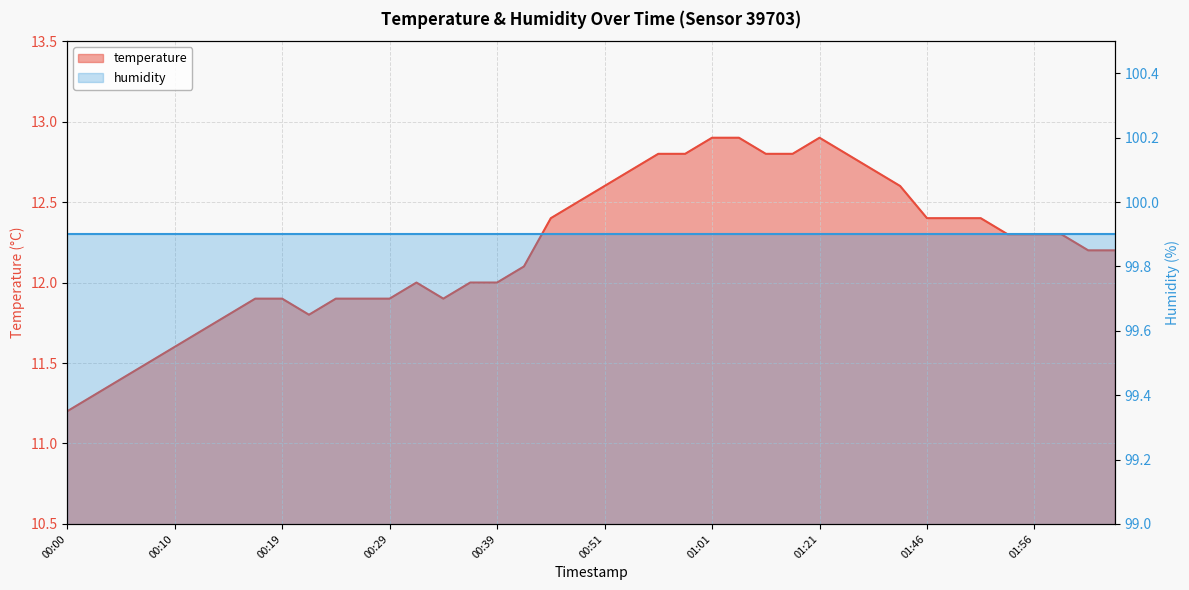

How many points are lower than both their immediate neighbors (excluding endpoints)?

2